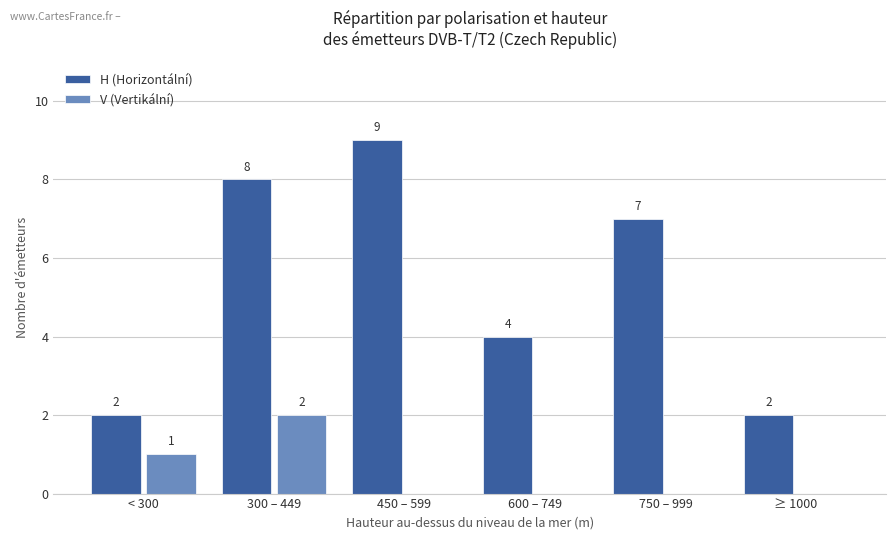

Where is H (Horizontální) nearest to the value 5?

600 – 749